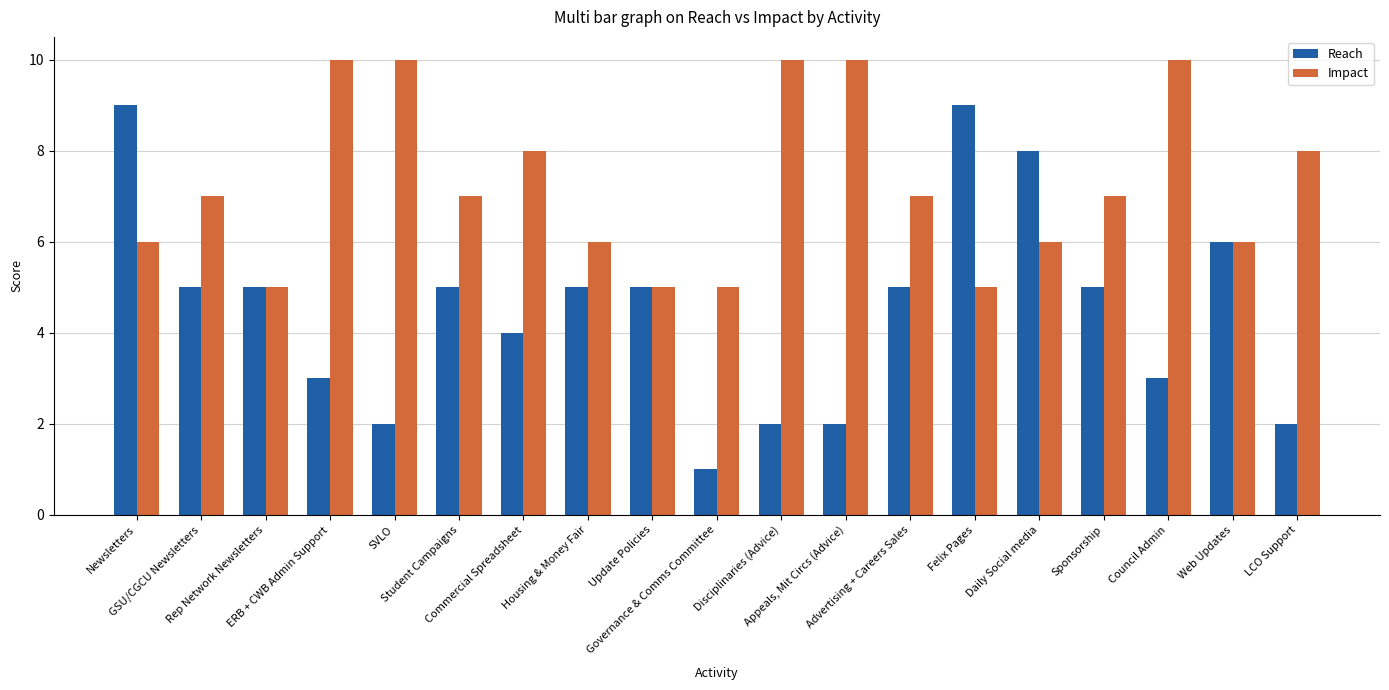

Does the chart contain any negative values?

No